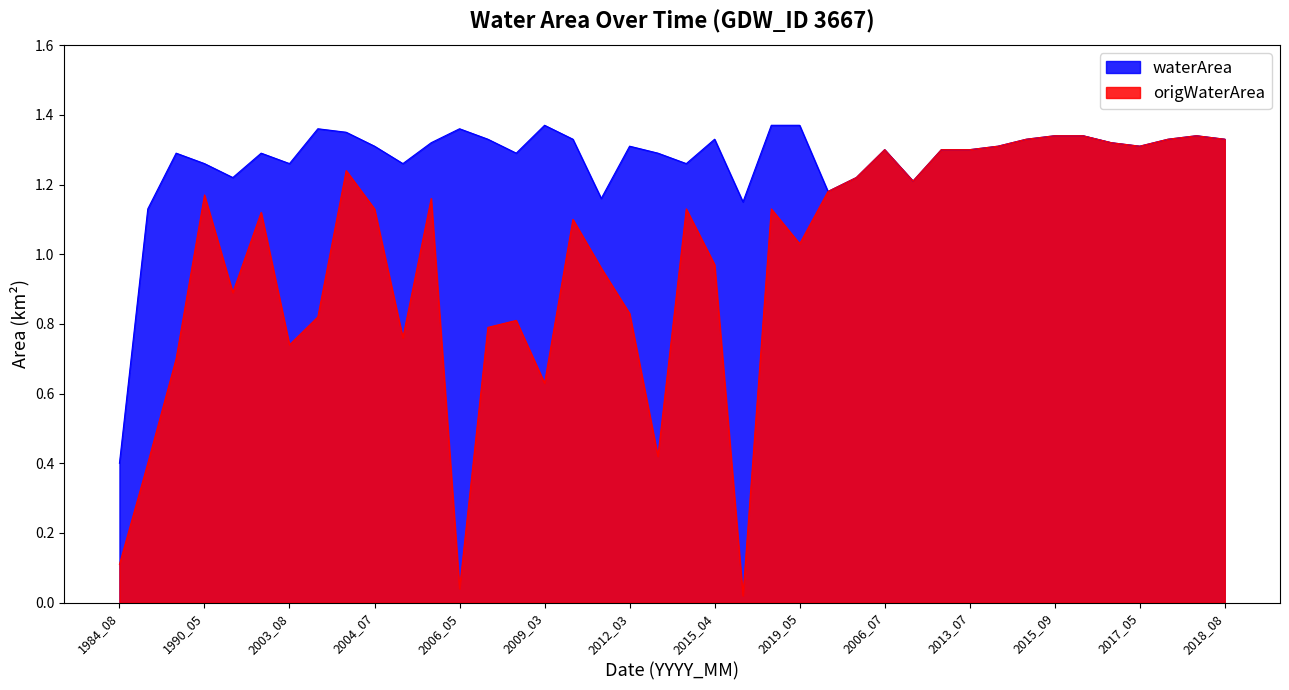

How many lines are shown in the chart?

2